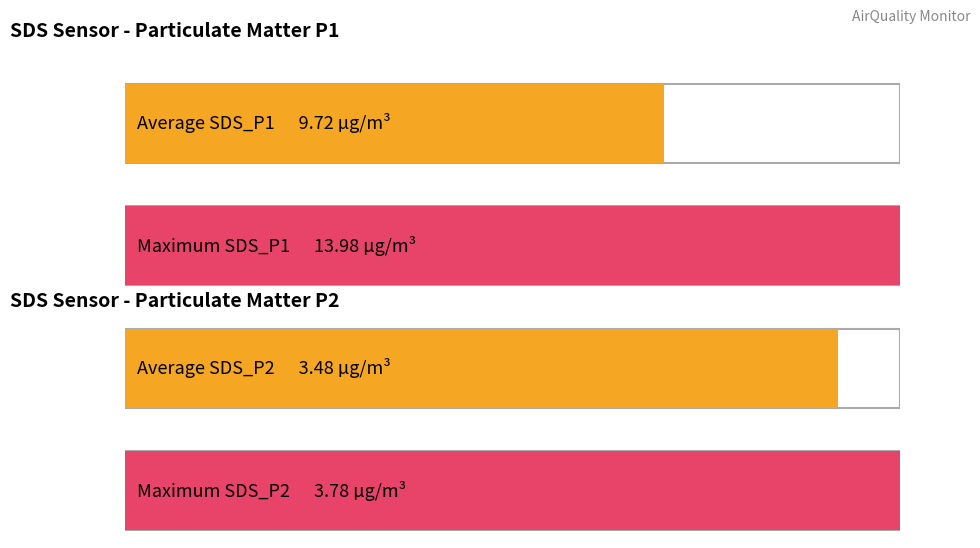

True or false: SDS_P2 has a value of 3.5 at 2023/08/15 00:04.

True